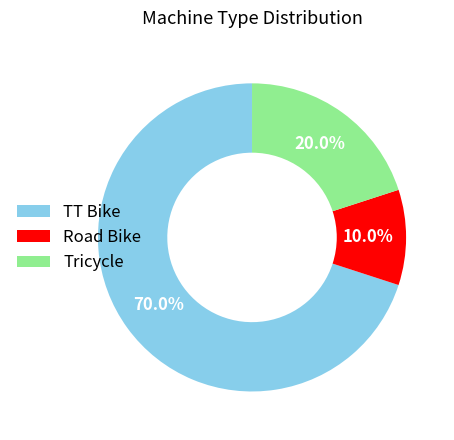

What is the smallest slice in the pie chart?

Road Bike